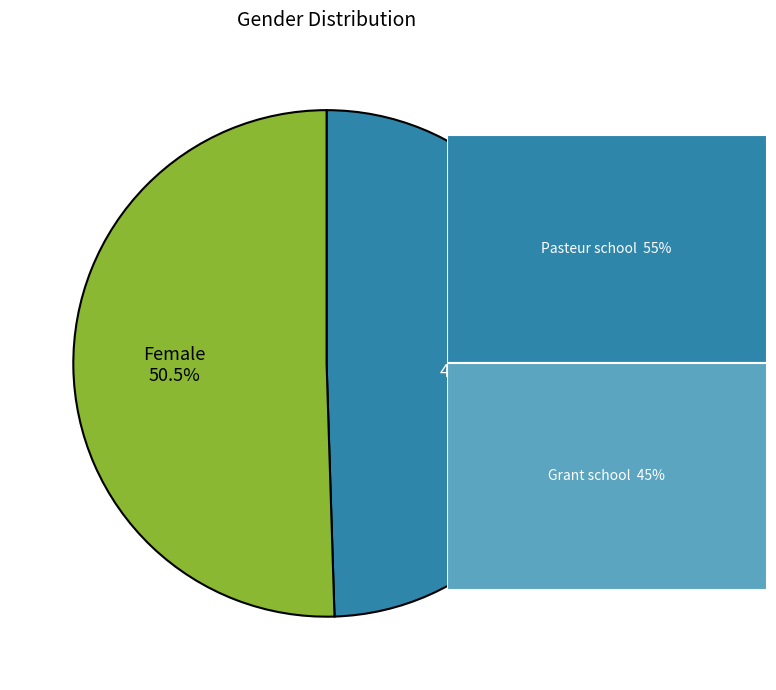

To the nearest percent, what is the average slice percentage?

50%